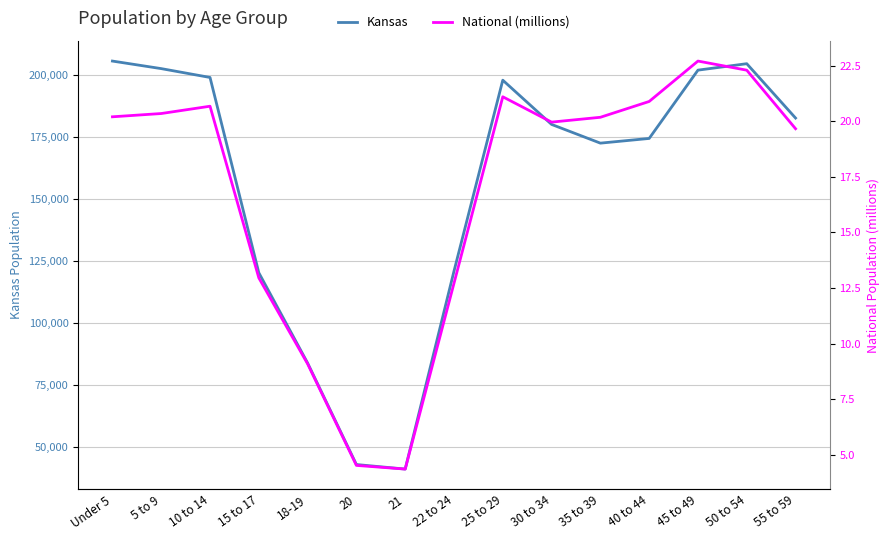

What position from the left is 20?

6